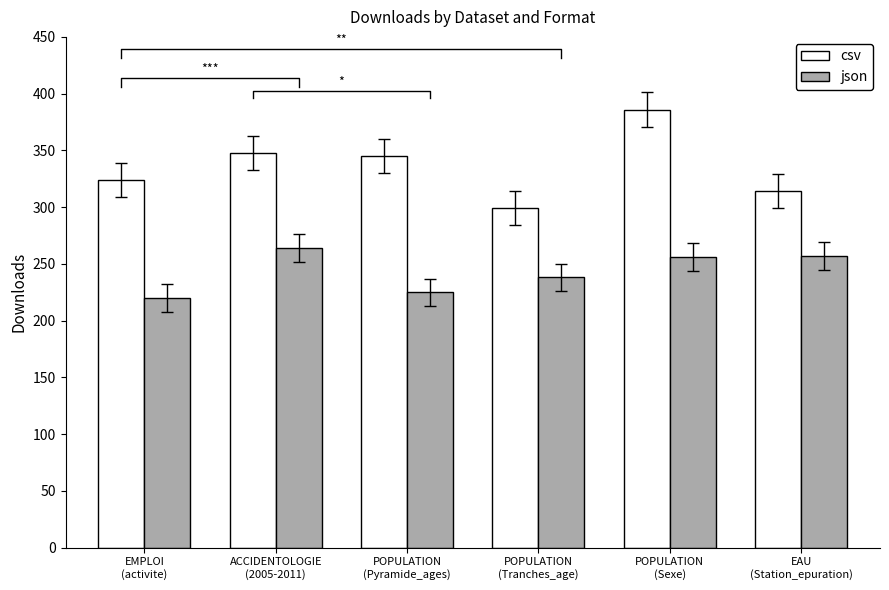

What is the difference between the second highest and minimum values in the json series?

37